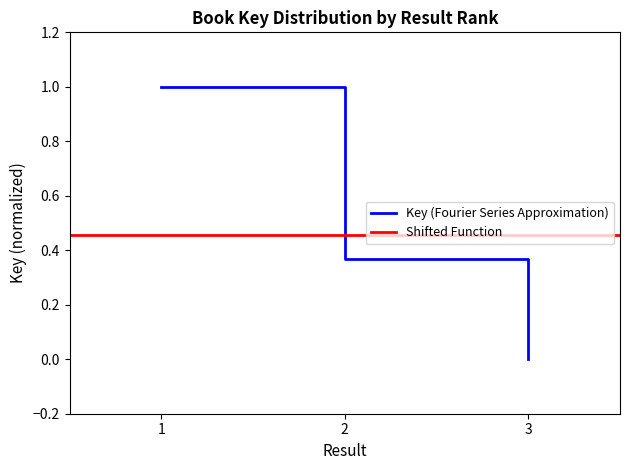

The value at 1 is 0.4. True or false?

False